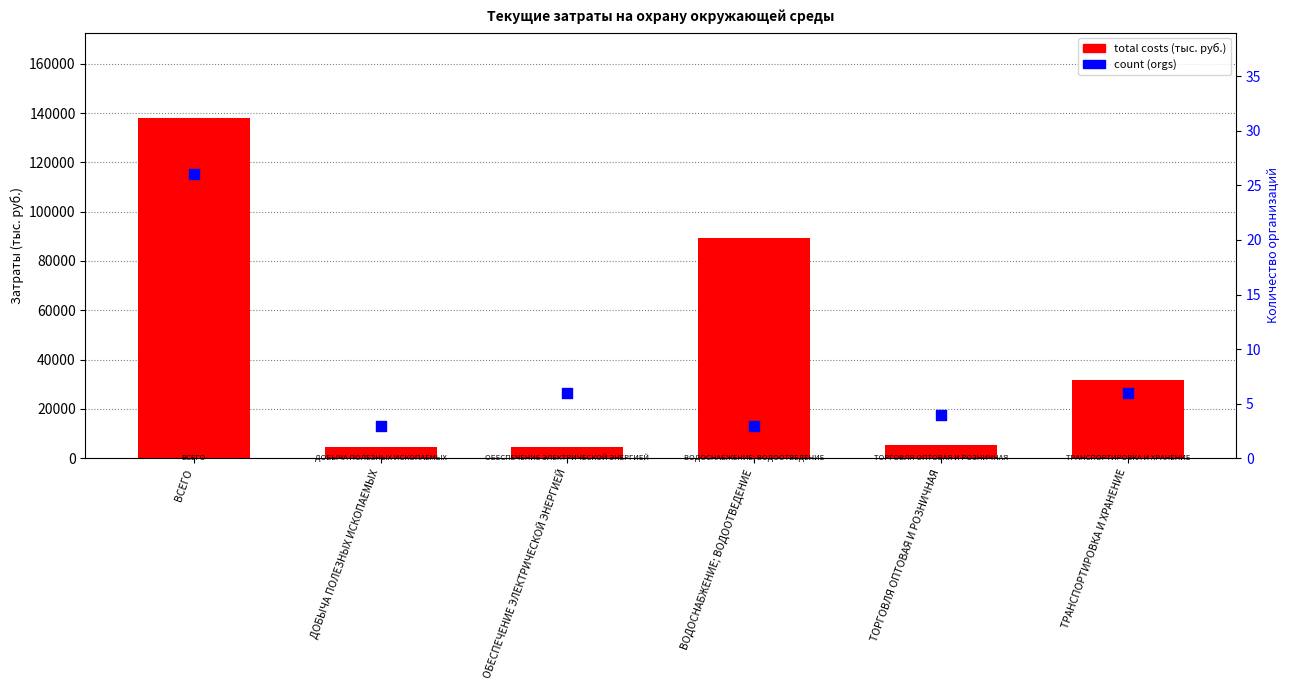

Which series has the largest total across all categories?

total costs